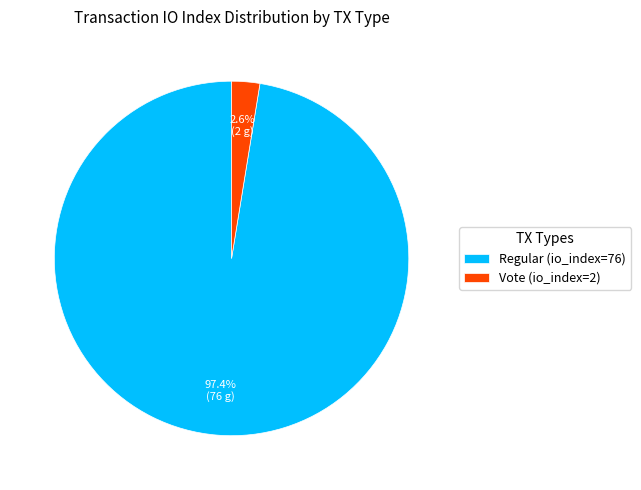

To the nearest percent, what is the combined percentage of Vote (io_index=2) and Regular (io_index=76)?

100%